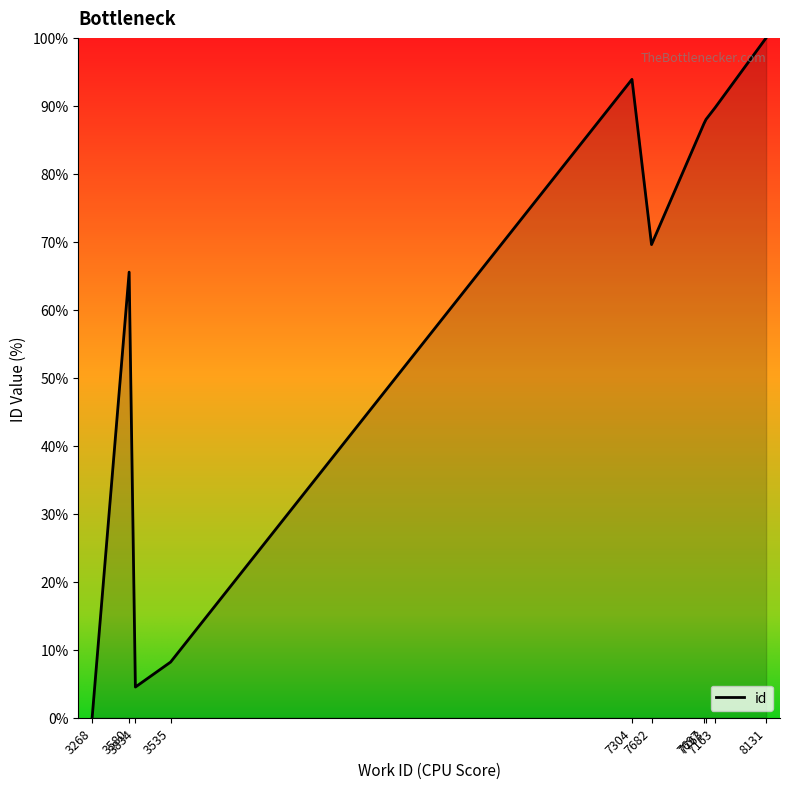

The value at 3580 is 21.2. True or false?

False